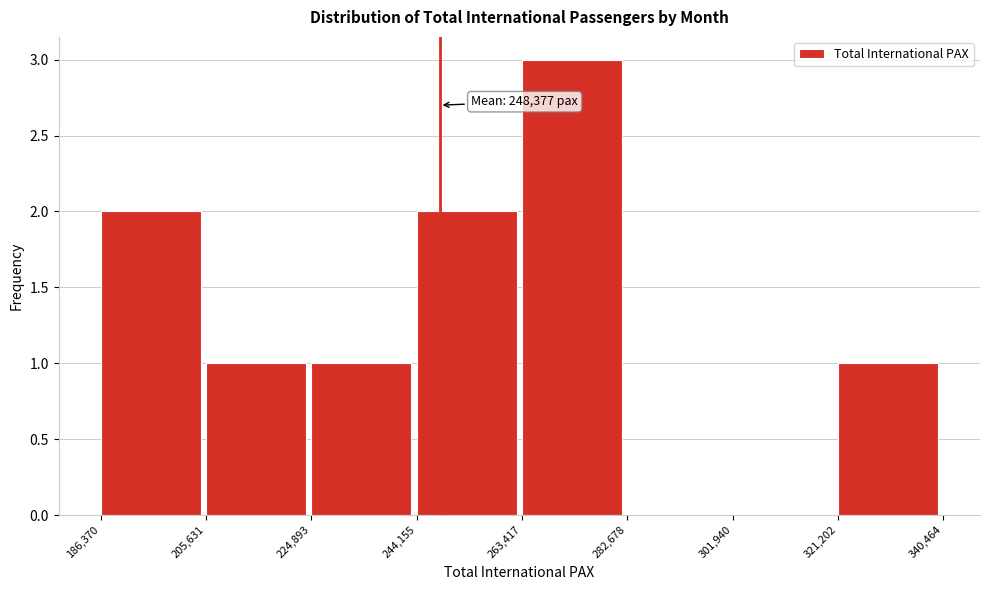

Which range on the x-axis has the tallest bar?

263,417 to 282,678